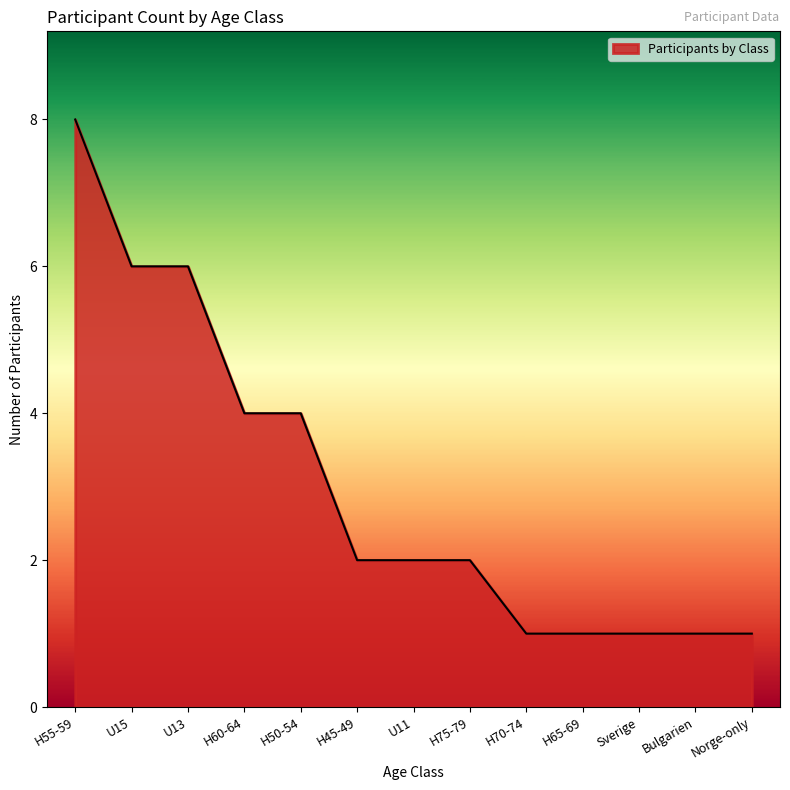

What is the change in value from U13 to H70-74?

-5